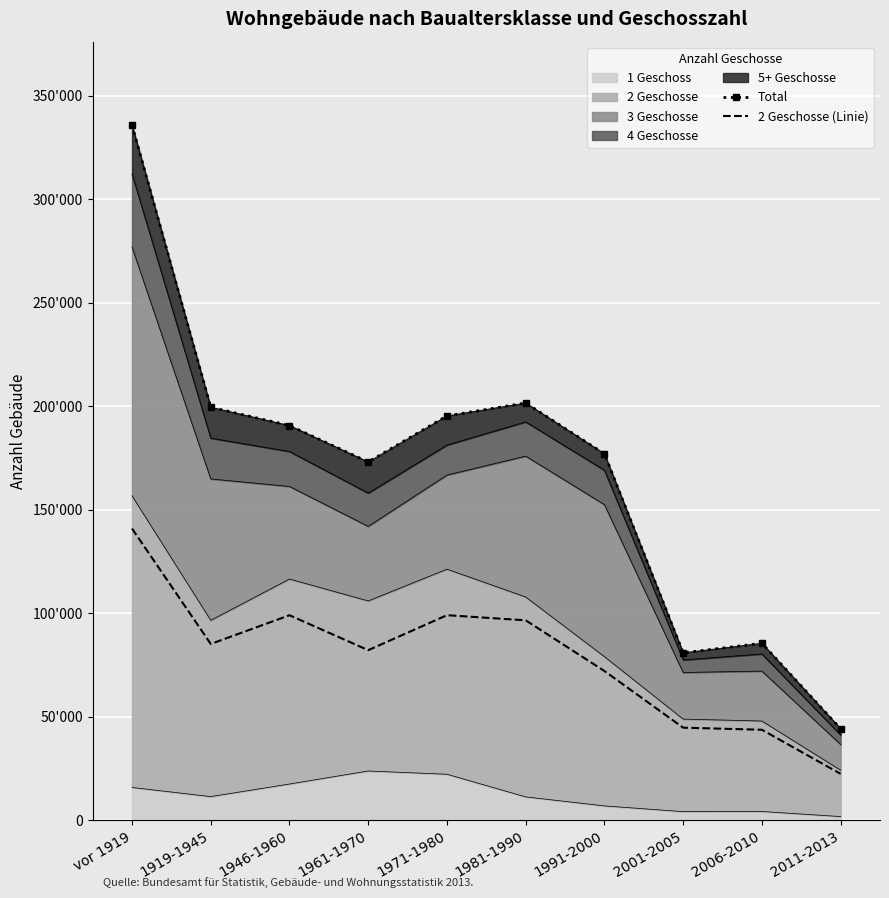

What is the sum of the 2 Geschosse (Linie) values at 1971-1980 and 2006-2010?

142751